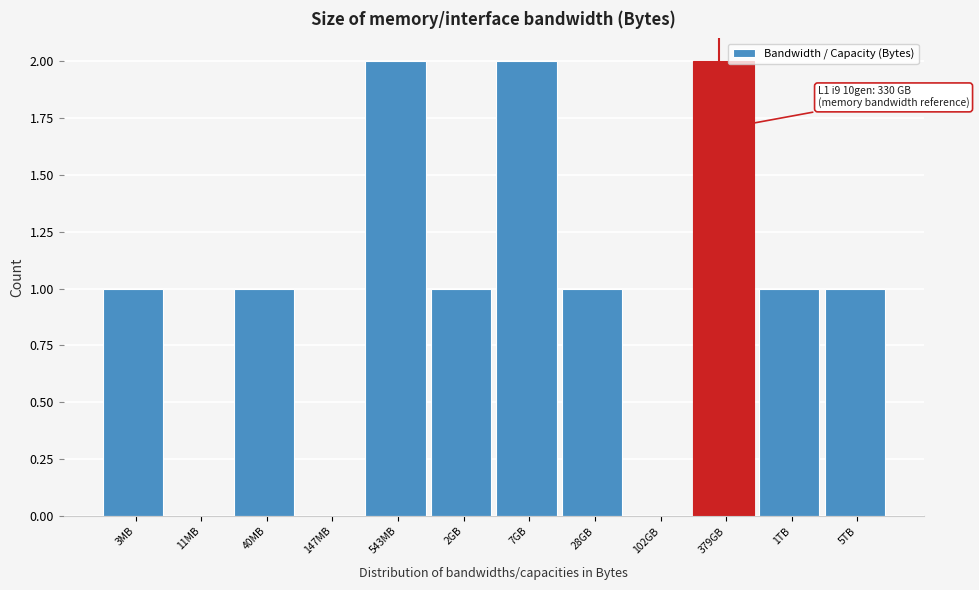

Reading left to right, what are all the values shown in this chart?

3MB=1	11MB=0	40MB=1	147MB=0	543MB=2	2GB=1	7GB=2	28GB=1	102GB=0	379GB=2	1TB=1	5TB=1